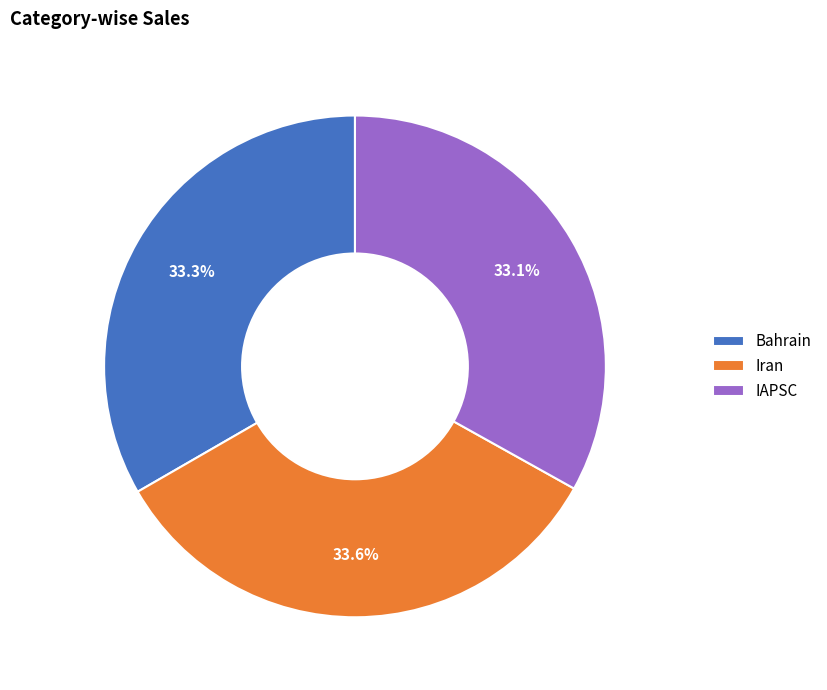

True or false: Iran accounts for 34% of the total.

True